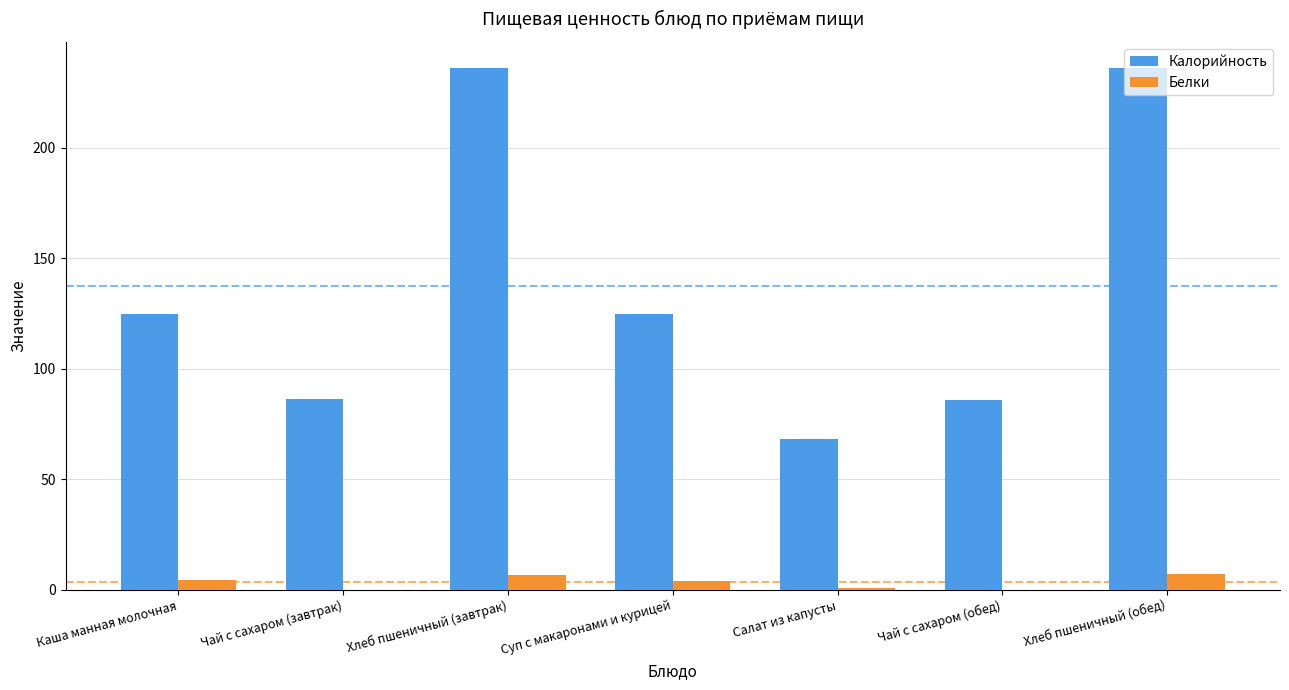

Which series has the largest total across all categories?

Калорийность